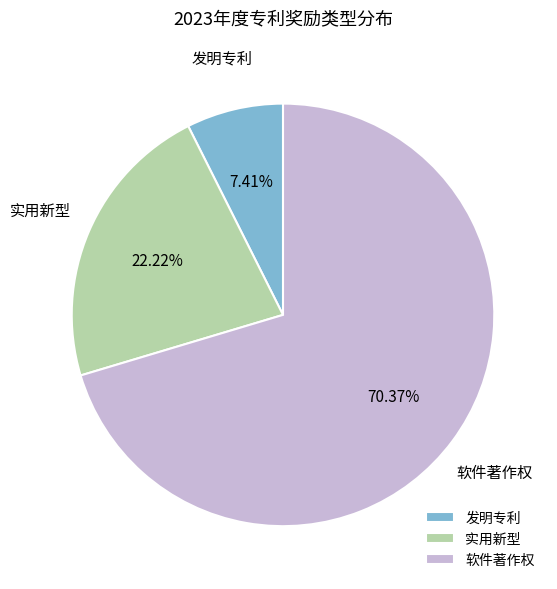

Which has a higher value, 发明专利 or 实用新型?

实用新型